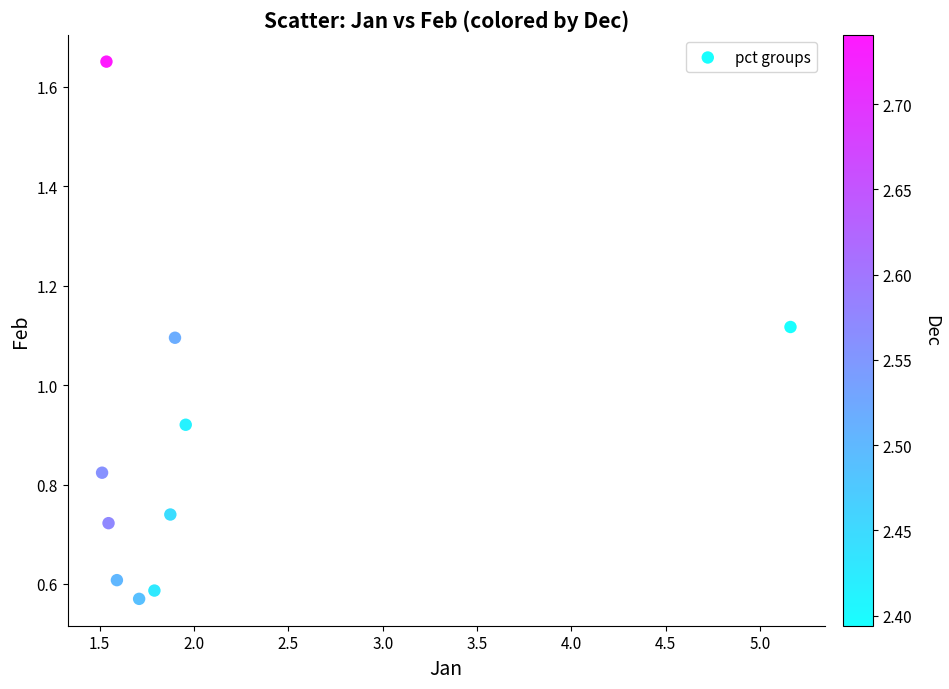

What is the average X value?

2.1